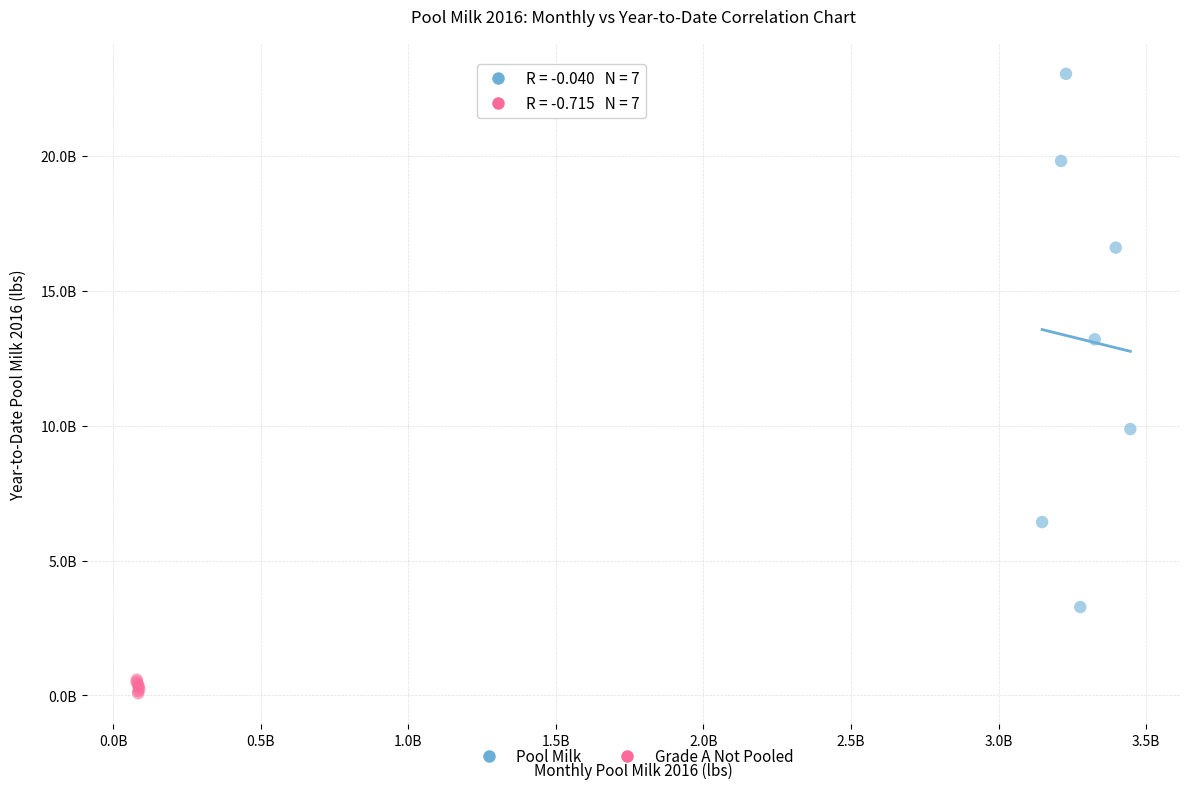

What are all the series names shown in the legend?

Pool Milk, Grade A Not Pooled